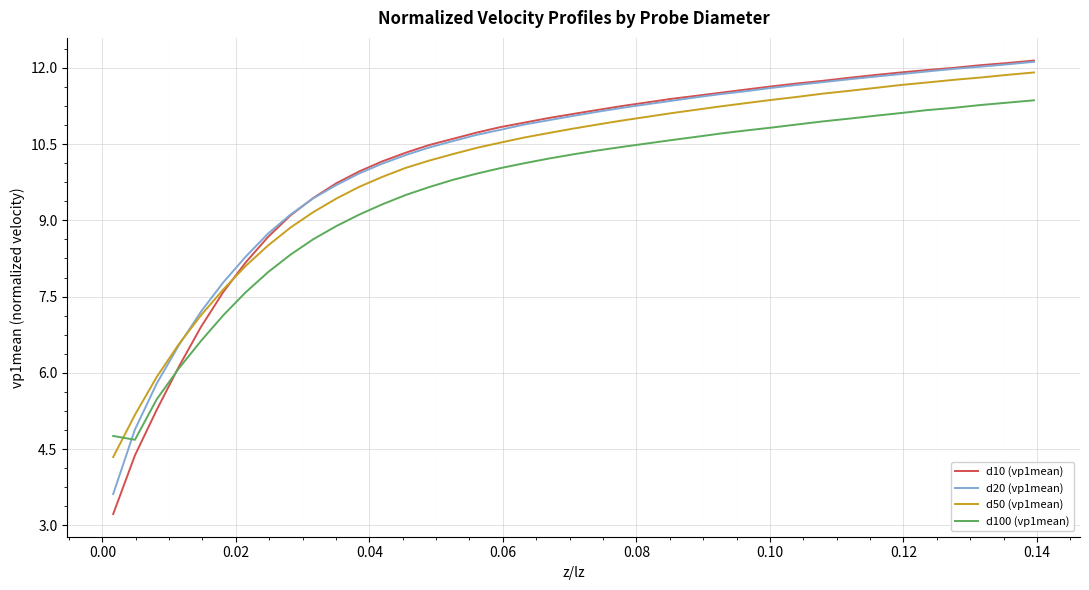

What is the minimum value for d10 (vp1mean)?

3.2